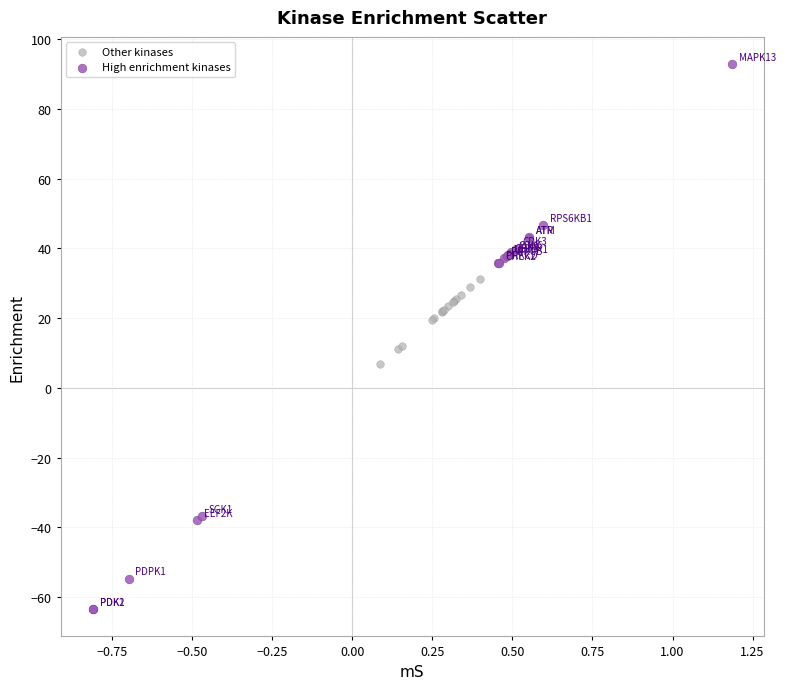

Which series contains the highest Y value?

High enrichment kinases